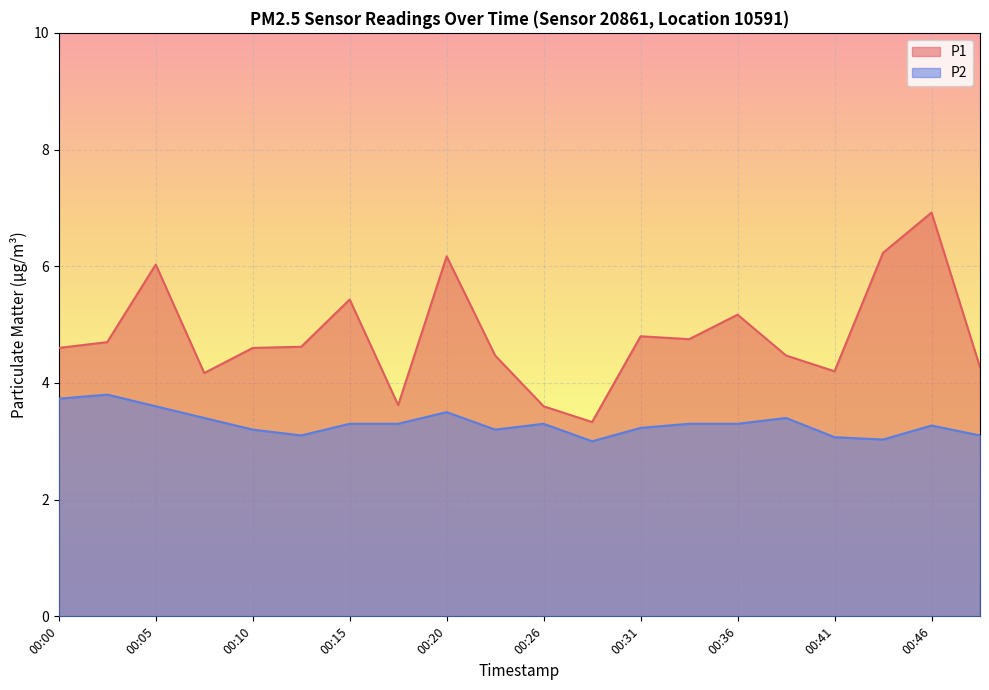

Rank the series by their maximum value, from lowest to highest.

P2, P1